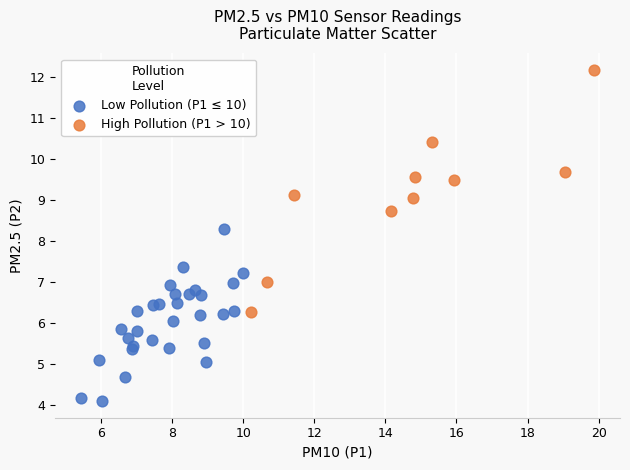

Which series reaches the minimum Y coordinate?

Low Pollution (P1 ≤ 10)